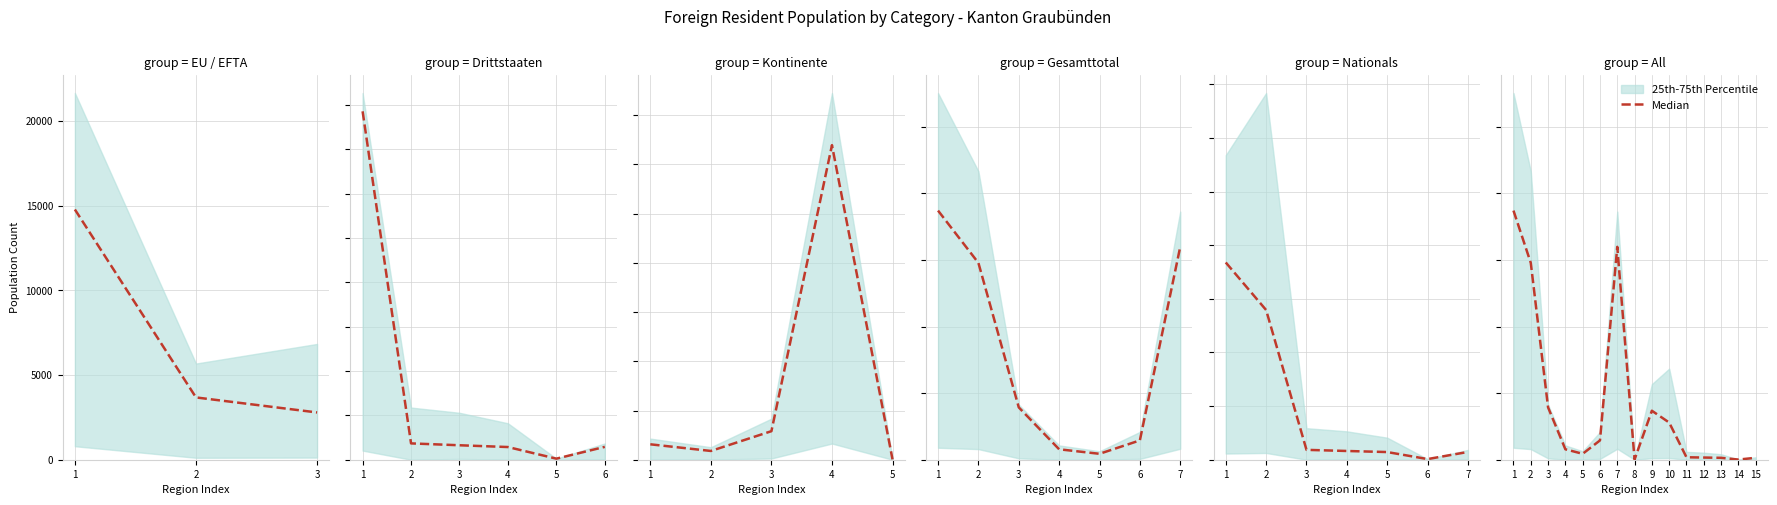

True or false: the data shows 1450 at 6.

True